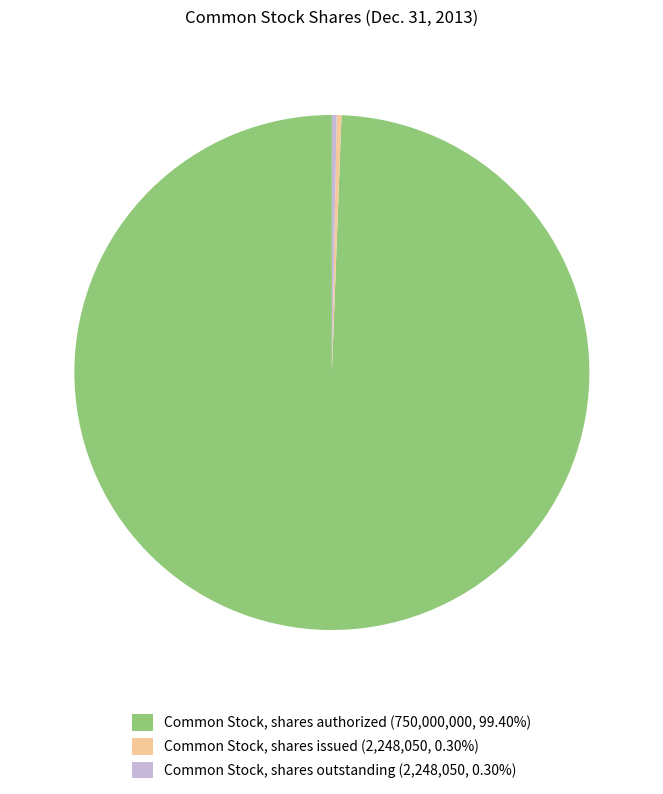

What is the ratio of the value at Common Stock, shares outstanding (2,248,050, 0.30%) to the value at Common Stock, shares issued (2,248,050, 0.30%)?

1.0